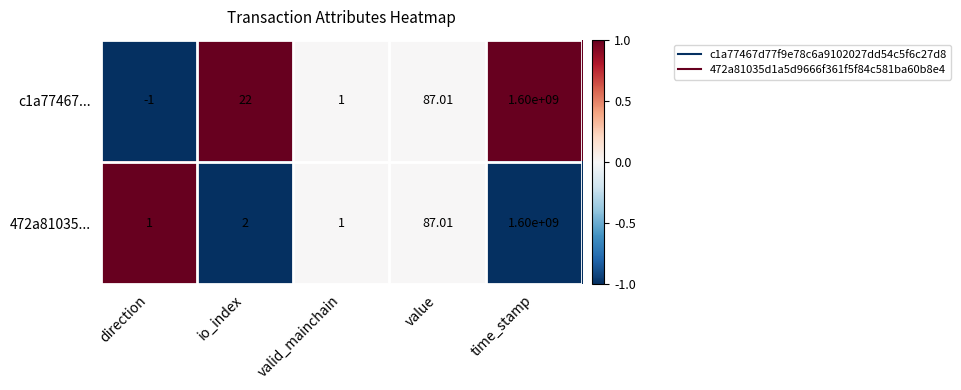

Which category has the lowest value across all series?

direction